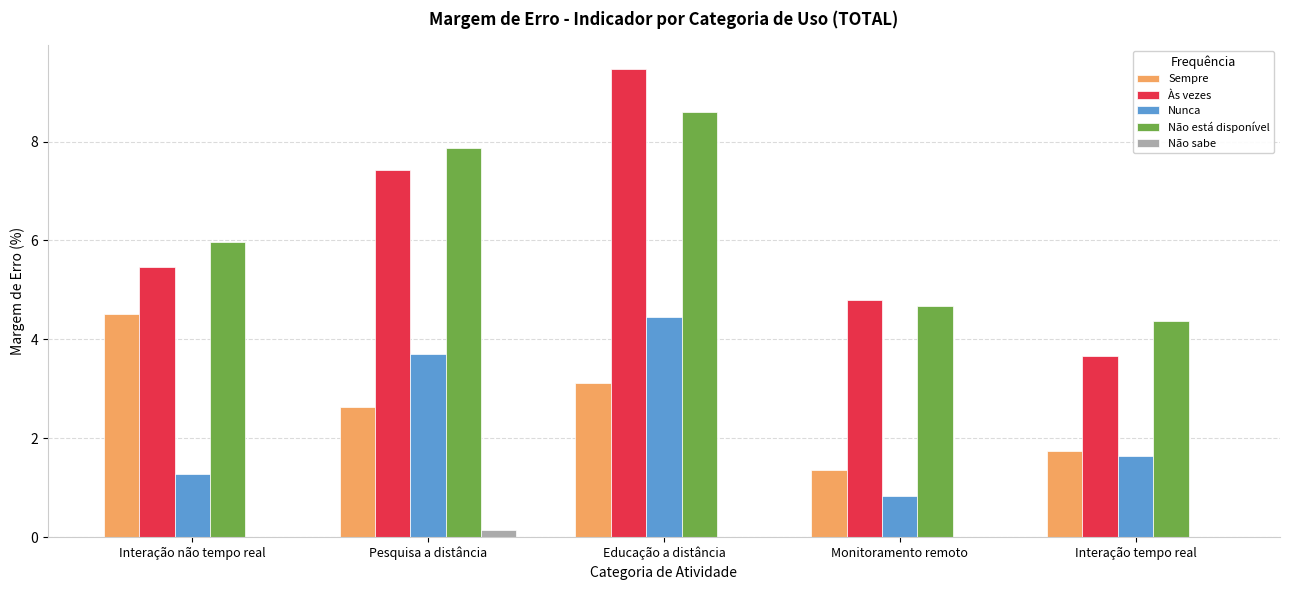

What value does the Não está disponível series have at Monitoramento remoto?

4.7